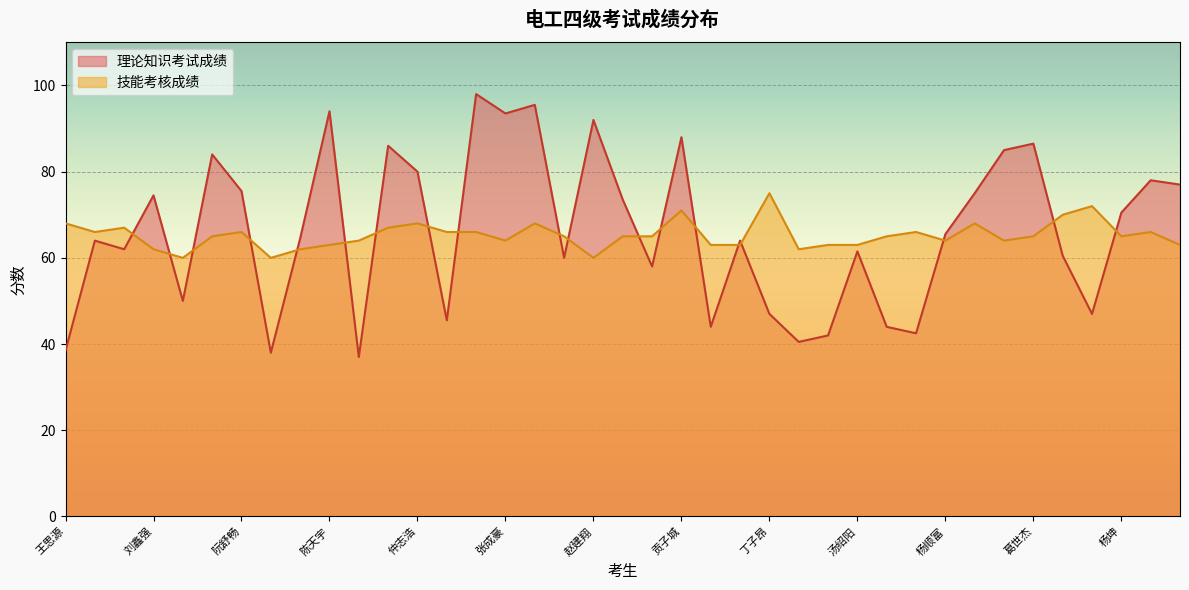

Reading right to left, transcribe all the data shown in this chart.

理论知识考试成绩: 潘阳阳=77.0	龚凯歌=78.0	杨坤=70.5	潘善磊=47.0	张玉波=60.5	葛世杰=86.5	朱海文=85.0	韩业旭=75.0	杨顺富=65.5	赵明宇=42.5	叶海阳=44.0	汤绍阳=61.5	杨旭=42.0	李朔延=40.5	丁子昂=47.0	李锦平=64.0	周仕嘉=44.0	贡子城=88.0	王瑞=58.0	段朝元=73.5	赵建翔=92.0	吴庆贤=60.0	马凯龙=95.5	张成豪=93.5	梁金龙=98.0	吴昱喆=45.5	仲志浩=80.0	任潇然=86.0	杨毅=37.0	陈天宇=94.0	张耀程=64.5	杨朝菲=38.0	阮舒畅=75.5	马贞卿=84.0	花睿=50.0	刘鑫强=74.5	张康豪=62.0	边进=64.0	王思源=38.5
技能考核成绩: 潘阳阳=63.0	龚凯歌=66.0	杨坤=65.0	潘善磊=72.0	张玉波=70.0	葛世杰=65.0	朱海文=64.0	韩业旭=68.0	杨顺富=64.0	赵明宇=66.0	叶海阳=65.0	汤绍阳=63.0	杨旭=63.0	李朔延=62.0	丁子昂=75.0	李锦平=63.0	周仕嘉=63.0	贡子城=71.0	王瑞=65.0	段朝元=65.0	赵建翔=60.0	吴庆贤=65.0	马凯龙=68.0	张成豪=64.0	梁金龙=66.0	吴昱喆=66.0	仲志浩=68.0	任潇然=67.0	杨毅=64.0	陈天宇=63.0	张耀程=62.0	杨朝菲=60.0	阮舒畅=66.0	马贞卿=65.0	花睿=60.0	刘鑫强=62.0	张康豪=67.0	边进=66.0	王思源=68.0